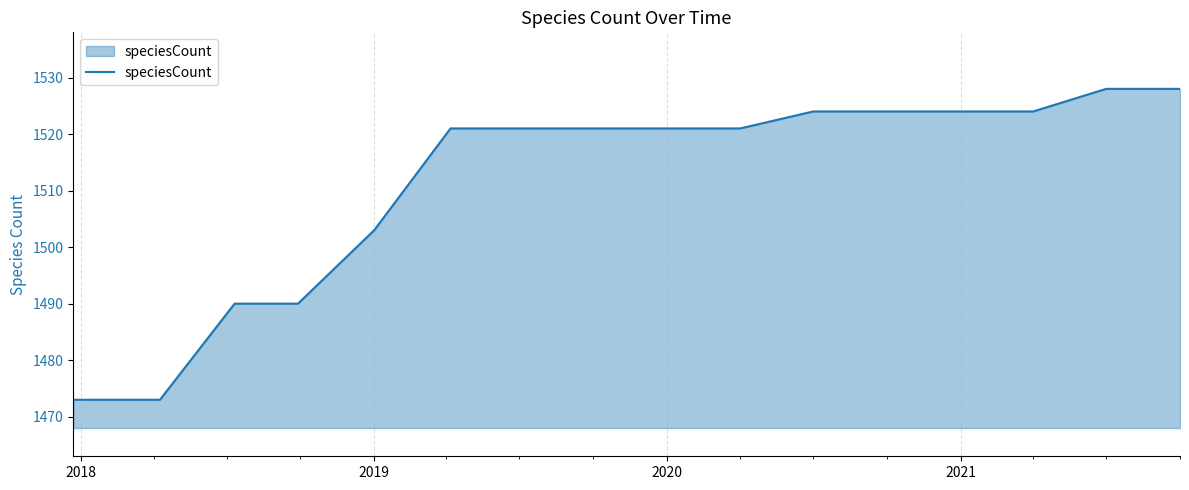

What is the maximum value shown in the chart?

1528